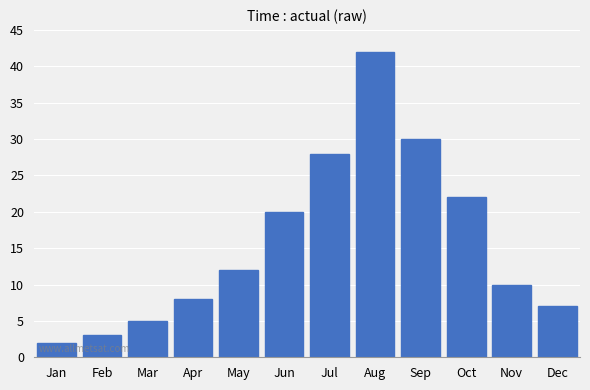

Reading left to right, what are all the values shown in this chart?

2	3	5	8	12	20	28	42	30	22	10	7